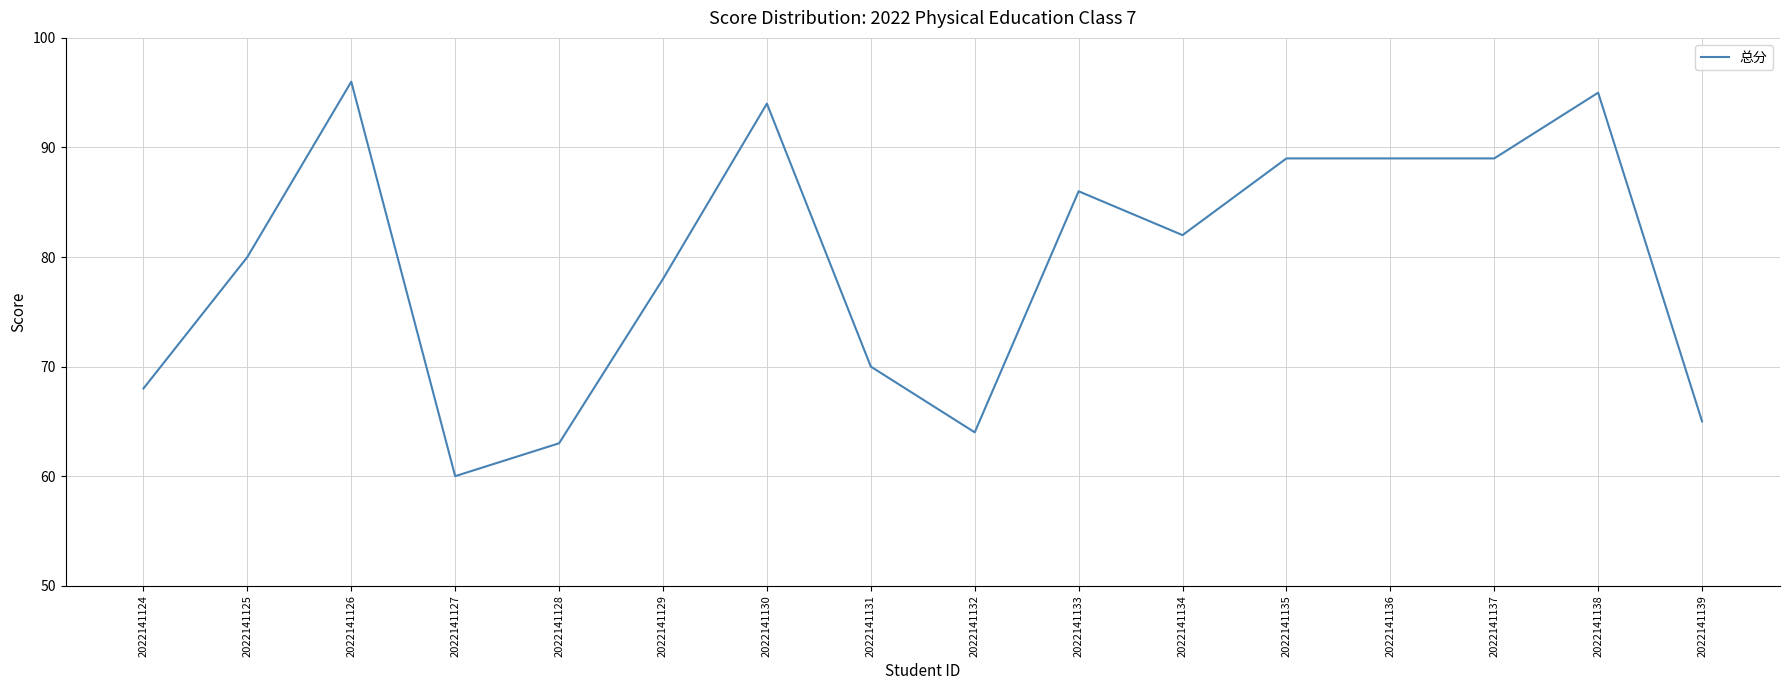

Which category has the lowest value across all series?

2022141127